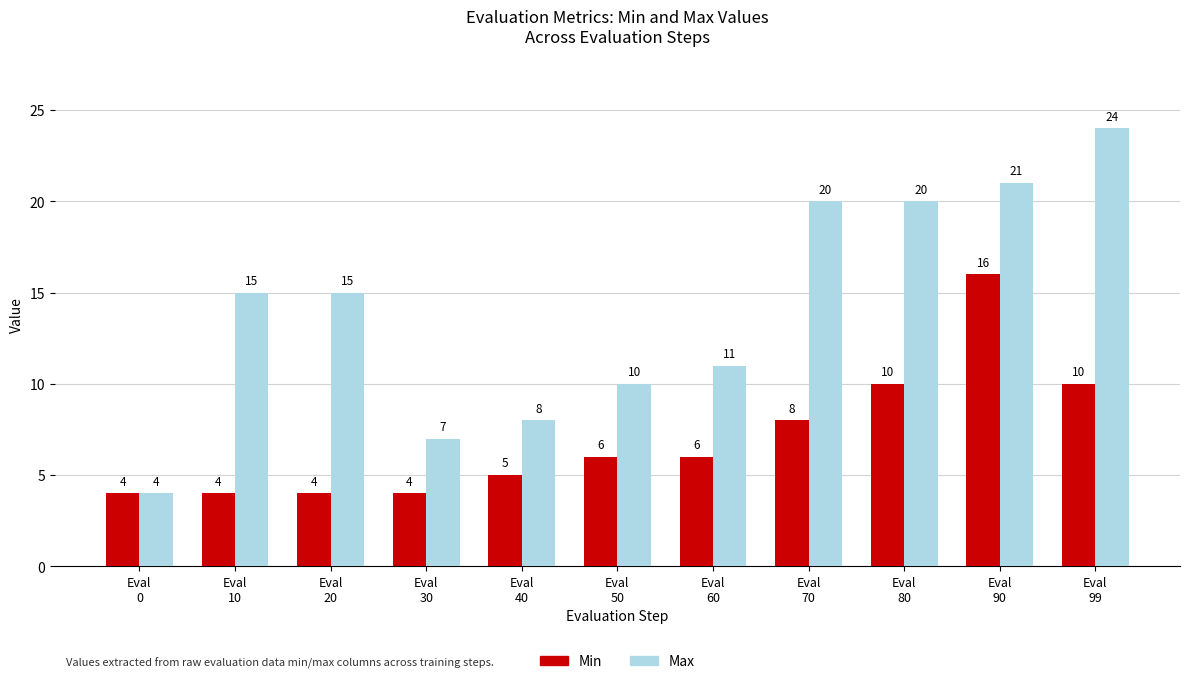

Rank the series by their maximum value, from lowest to highest.

Min, Max